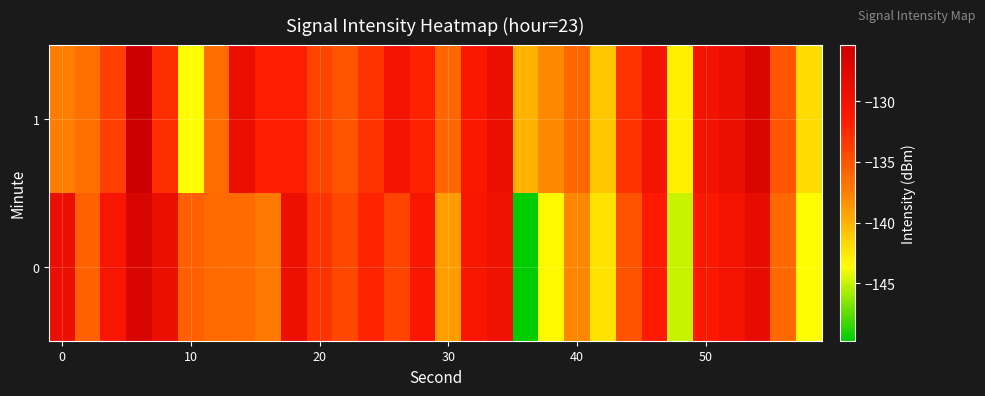

List the series in order of their peak value, highest first.

1, 0